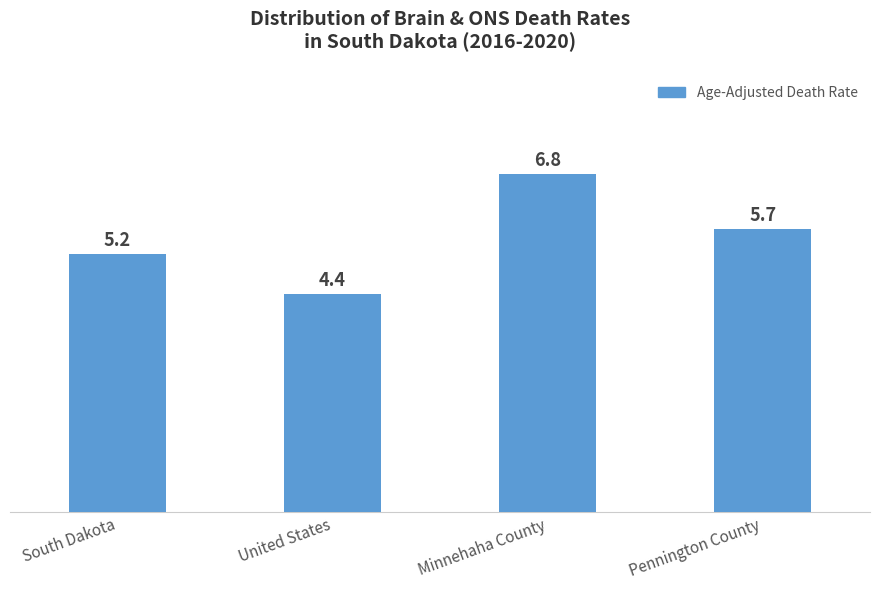

Reading right to left, transcribe all the data shown in this chart.

Pennington County=5.7	Minnehaha County=6.8	United States=4.4	South Dakota=5.2